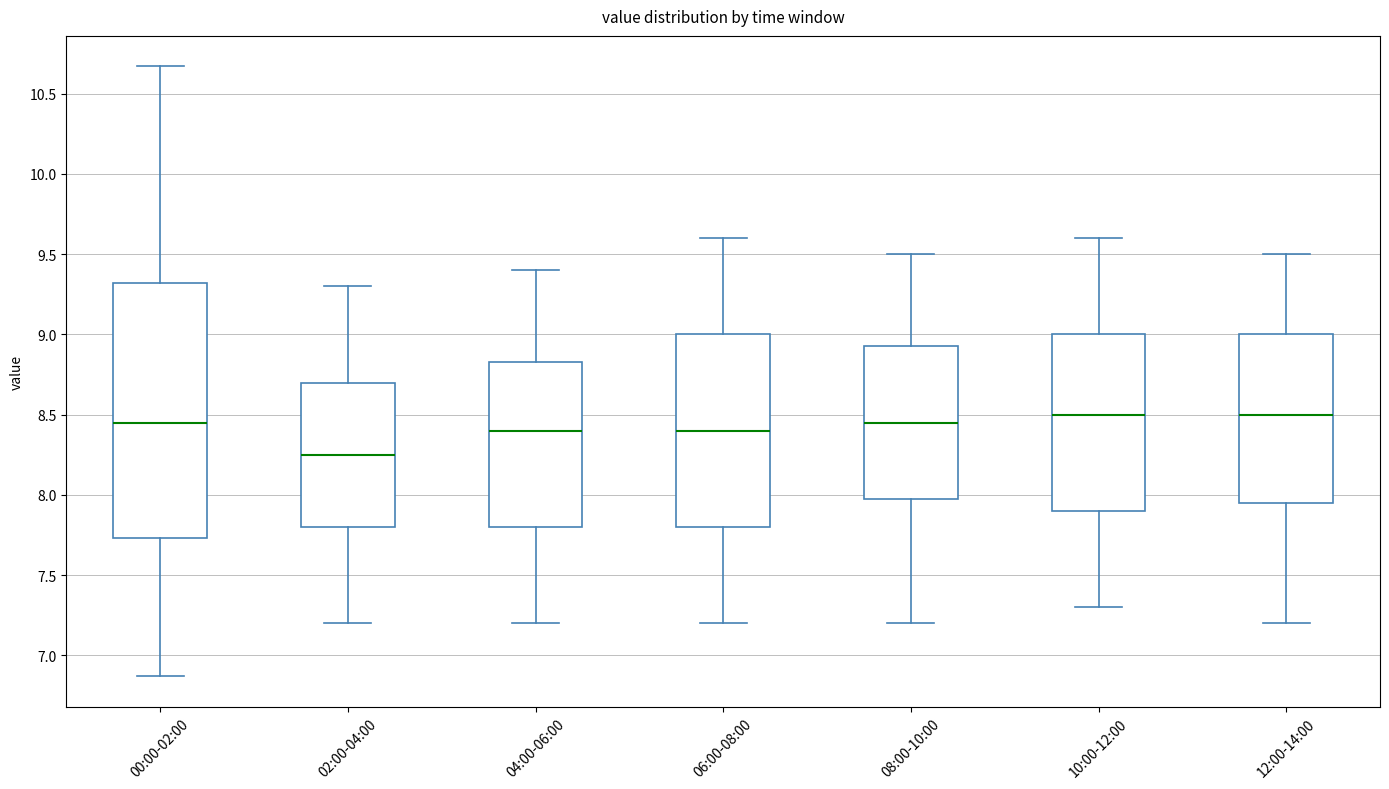

Which box is the tallest, from its lower edge to its upper edge?

00:00-02:00